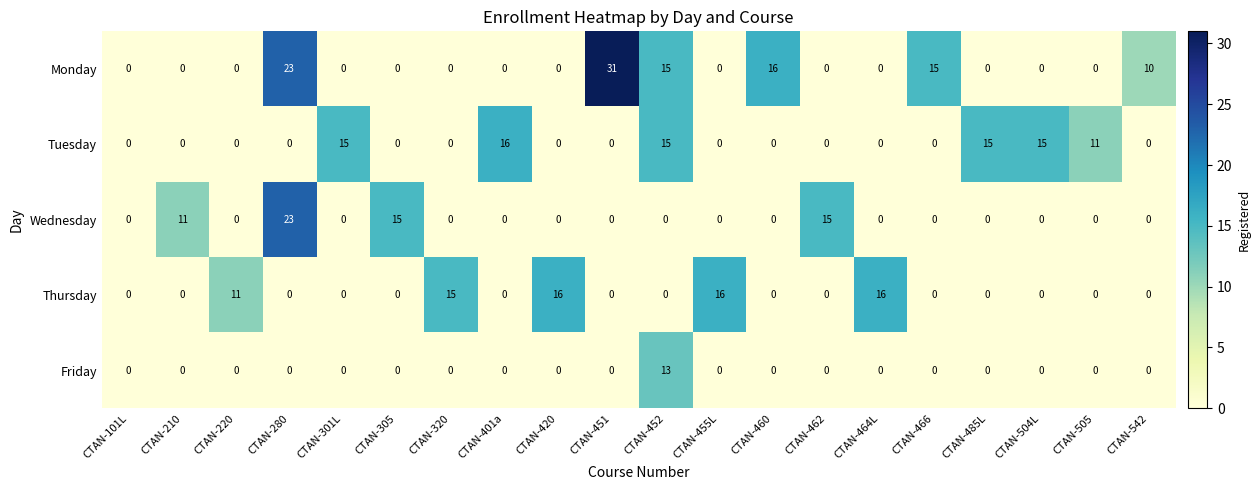

Which category has the highest value across all series?

CTAN-451